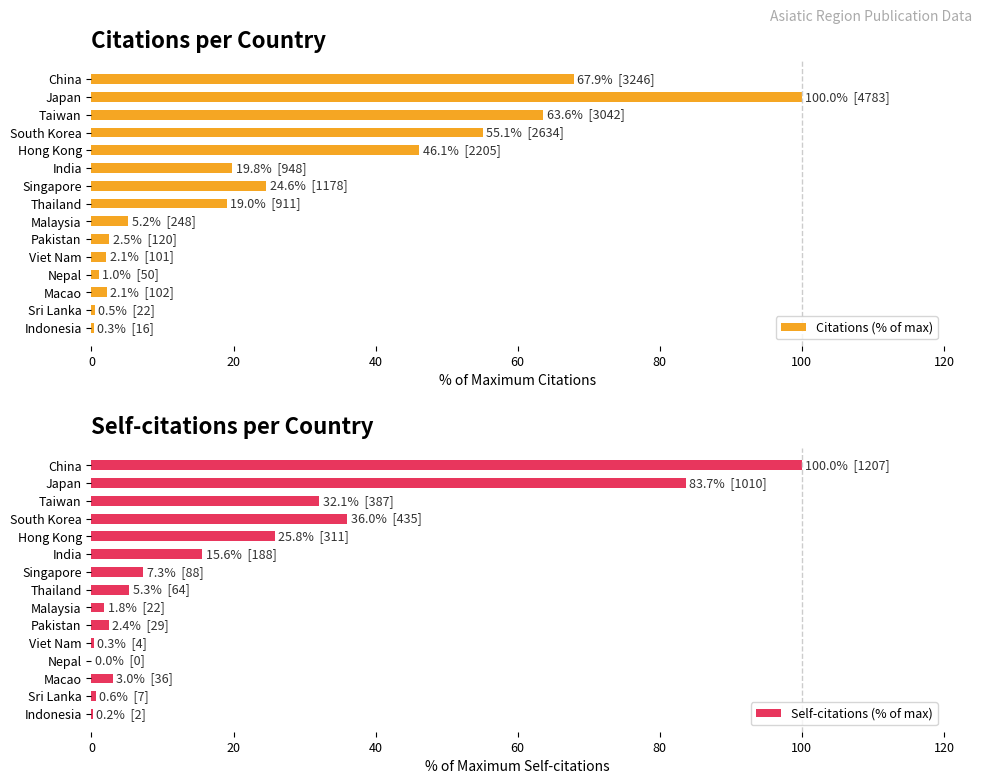

The value of Citations (% of max) at China is 67.9. True or false?

True